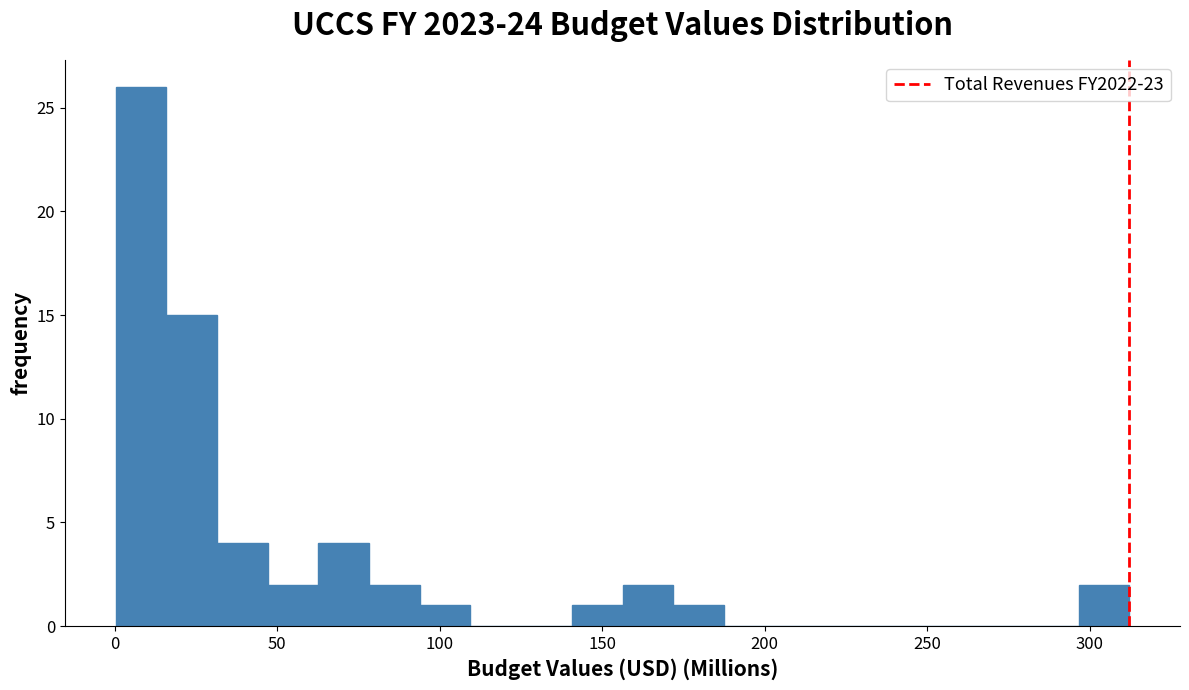

Read against the x-axis, roughly where is the centre of the tallest bar?

10